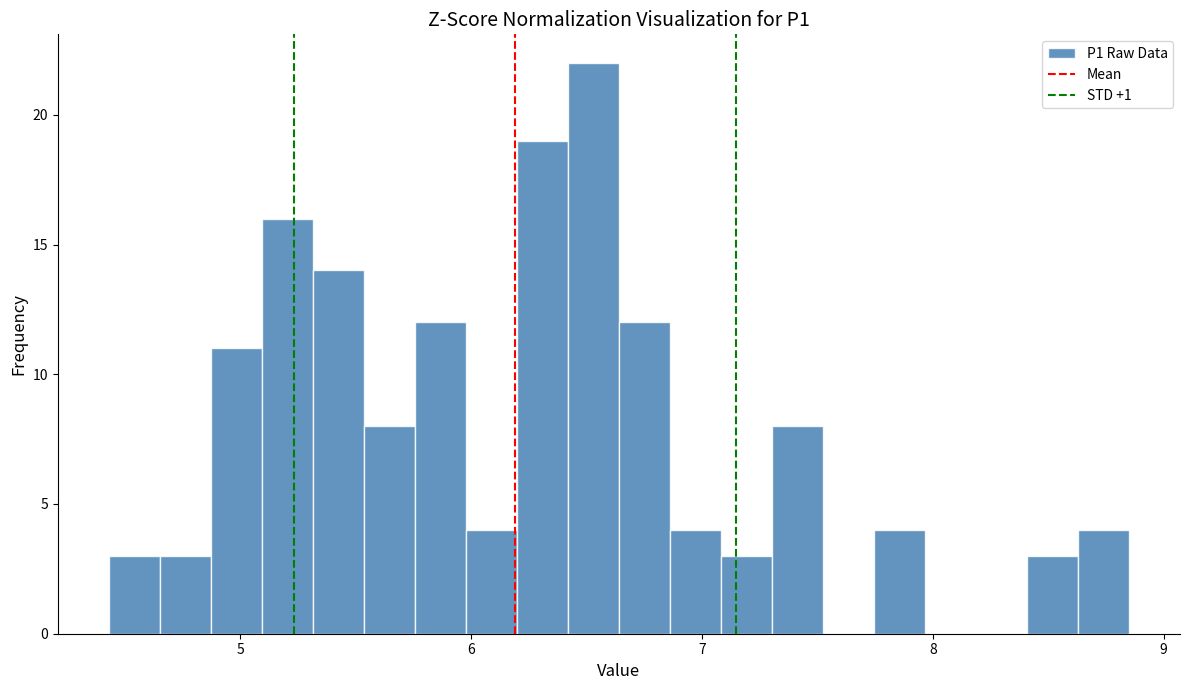

Read against the x-axis, roughly where is the centre of the tallest bar?

6.5